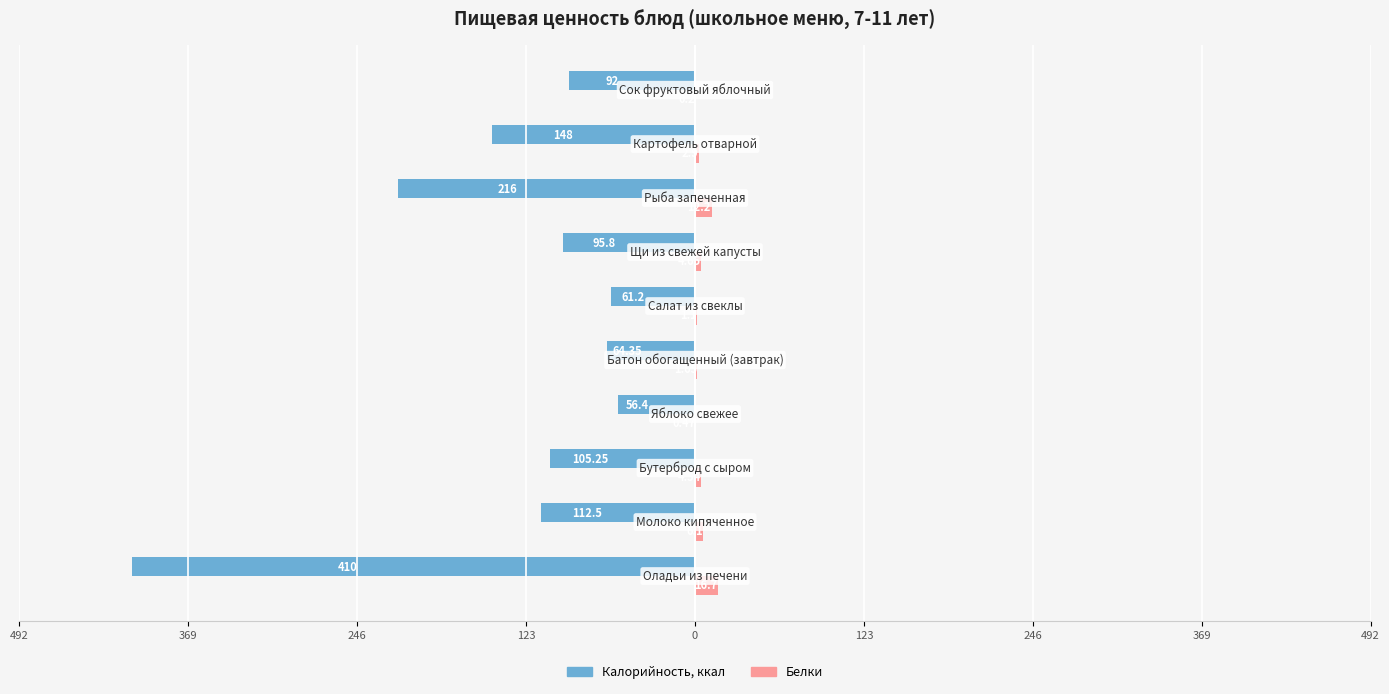

Reading left to right, what are all the values shown in this chart?

Калорийность, ккал: -410.0	-112.5	-105.2	-56.4	-64.3	-61.2	-95.8	-216.0	-148.0	-92.0
Белки: 16.7	6.1	4.5	0.5	1.6	1.1	4.7	12.2	2.9	0.2